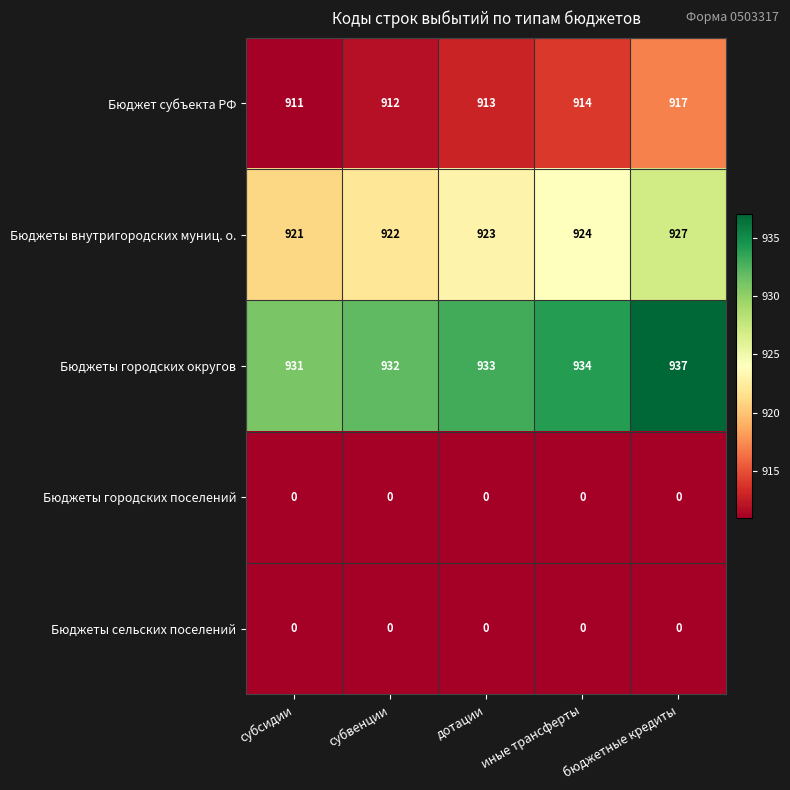

What is the difference between the highest and lowest values at субвенции?

932